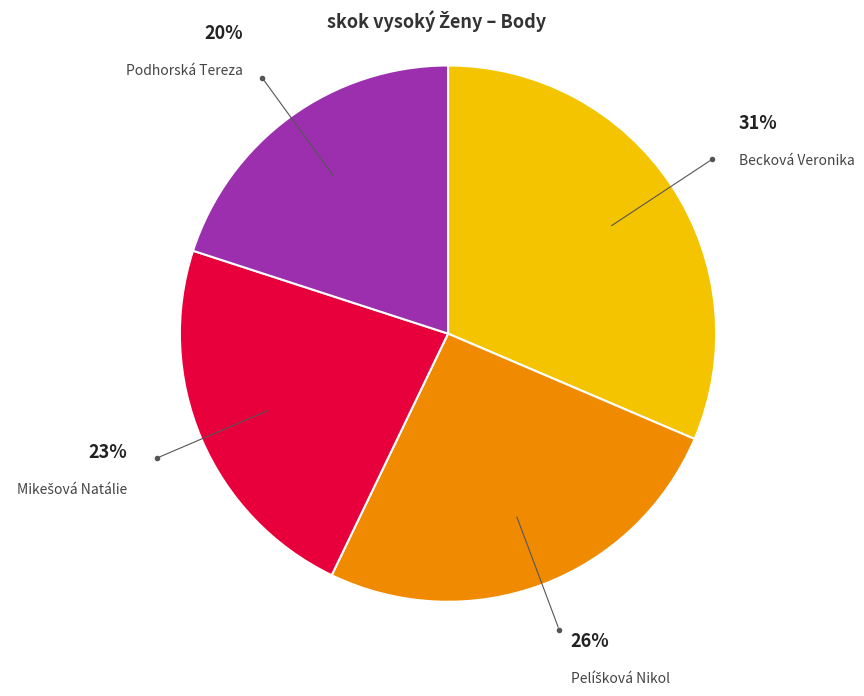

Does any single category account for the majority?

No